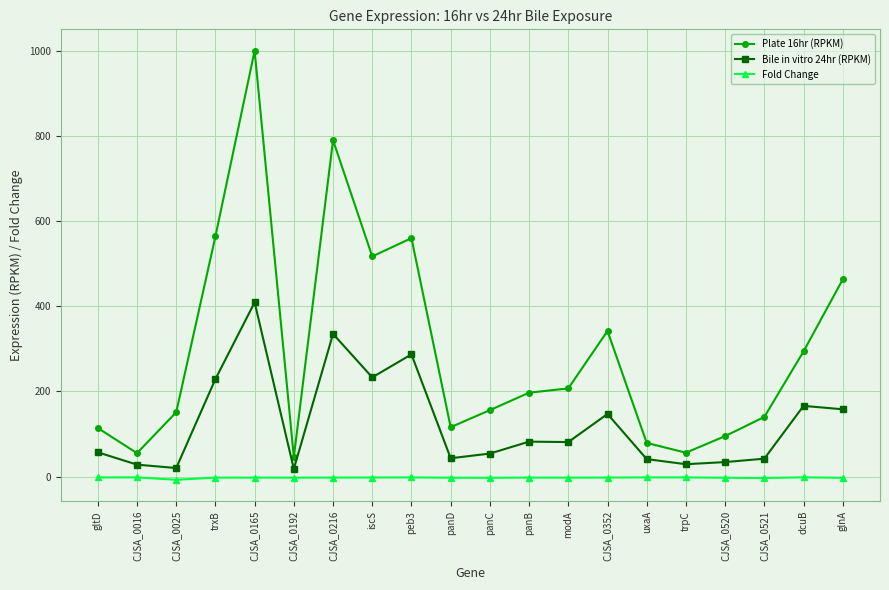

True or false: Fold Change has more than 2 points higher than both neighbors.

True